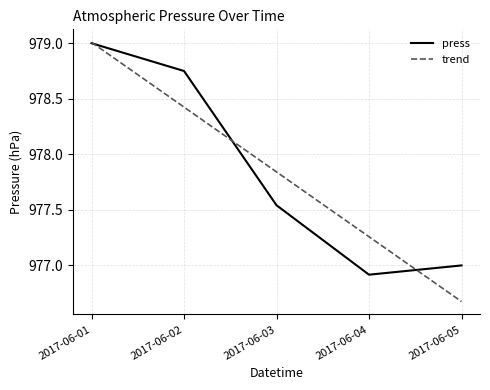

Rank the categories by press value from lowest to highest.

2017-06-04, 2017-06-05, 2017-06-03, 2017-06-02, 2017-06-01